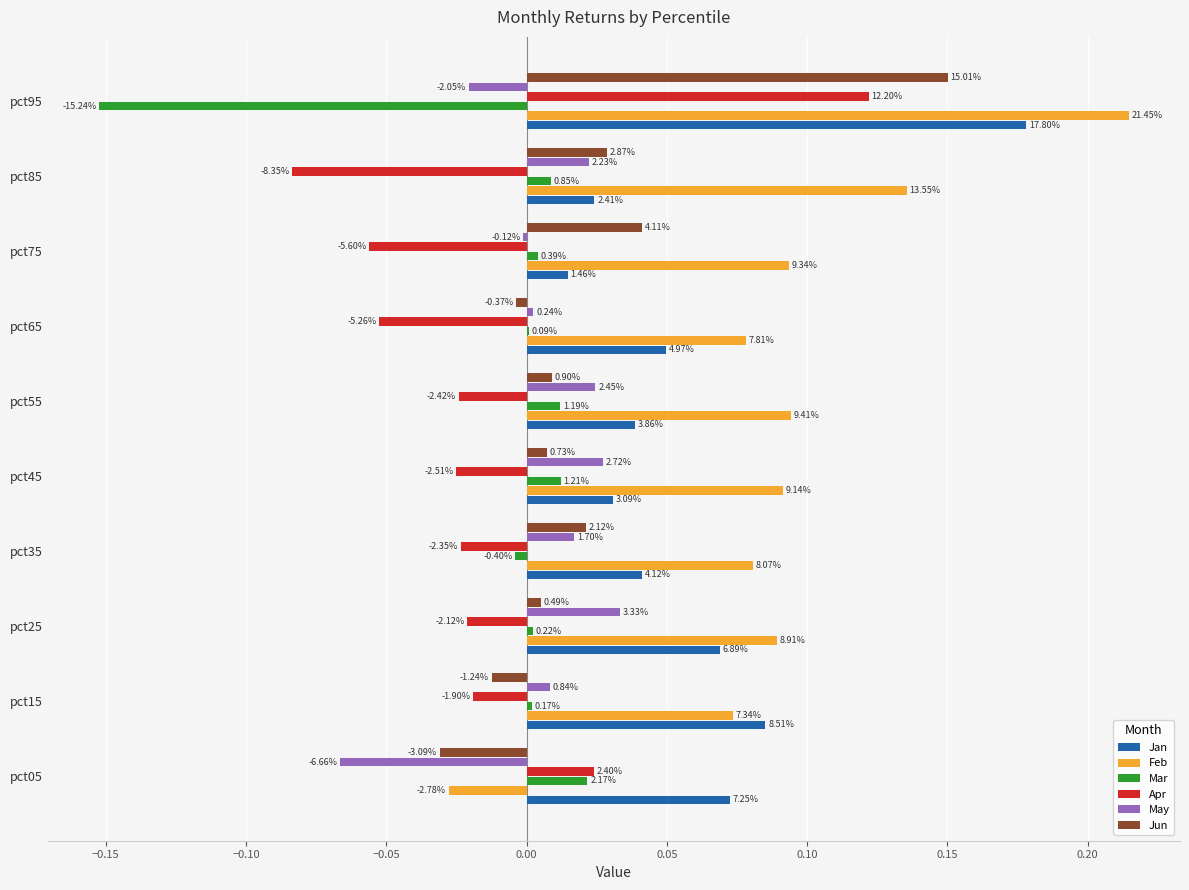

What are all the series names shown in the legend?

Jan, Feb, Mar, Apr, May, Jun